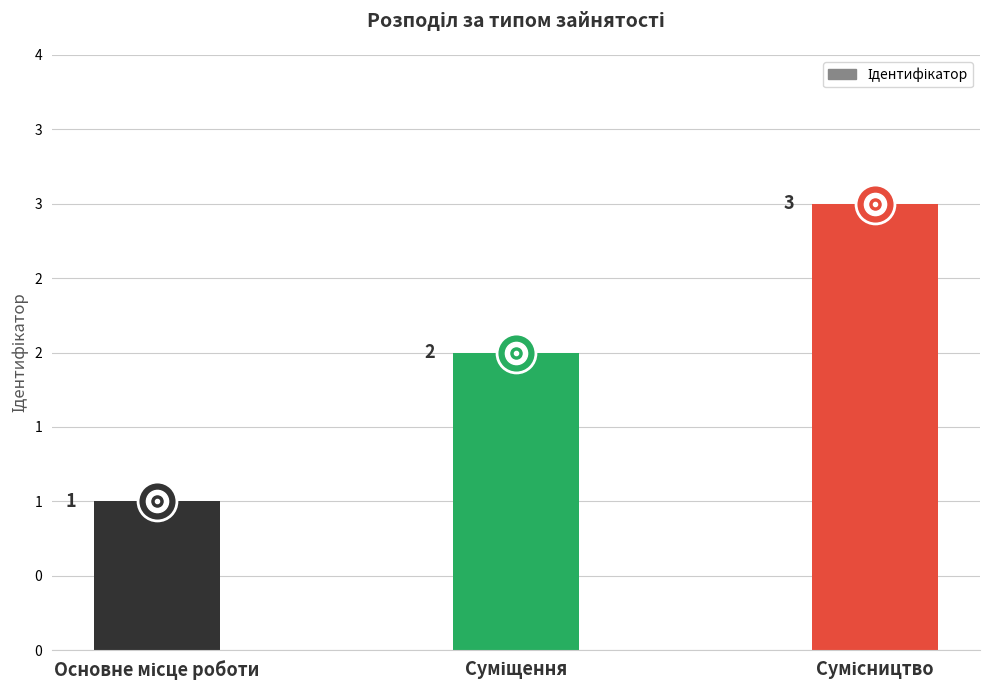

What is the label of the 1st bar from the right?

Сумісництво